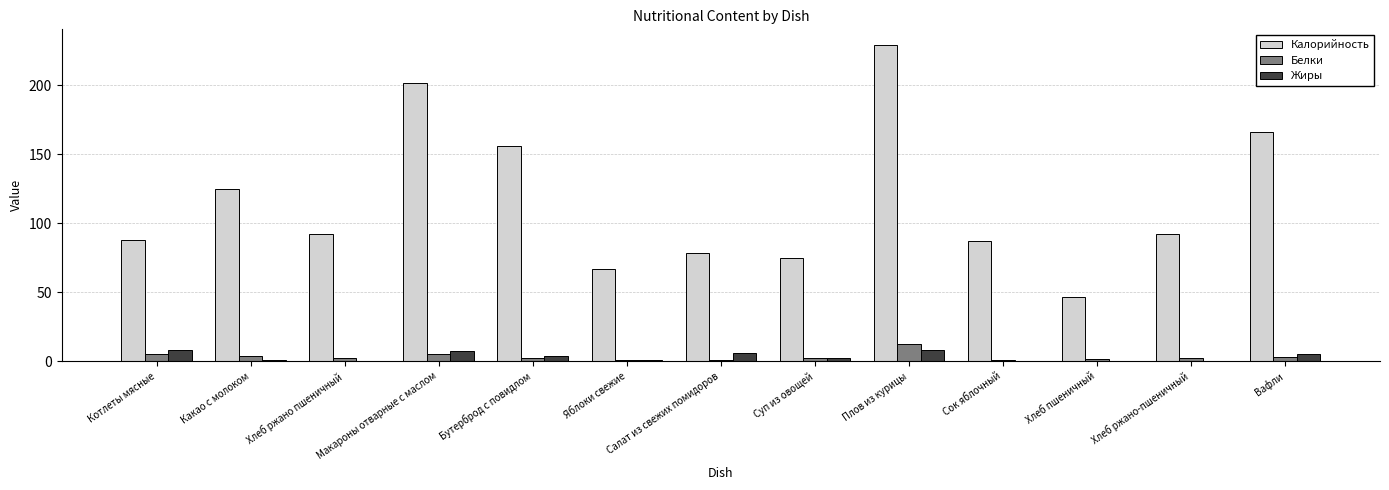

Is it true that Калорийность equals 147.8 at Котлеты мясные?

False